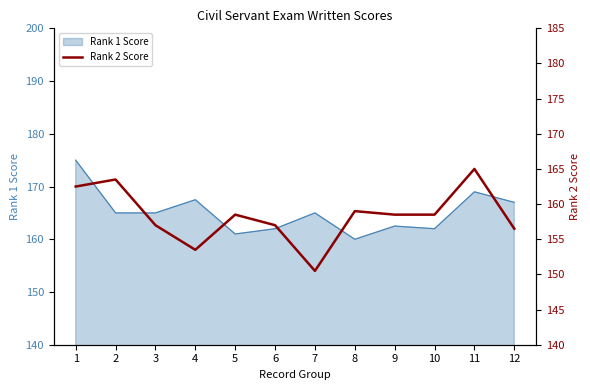

The Rank 1 Score series shows 167.5 at 4. True or false?

True